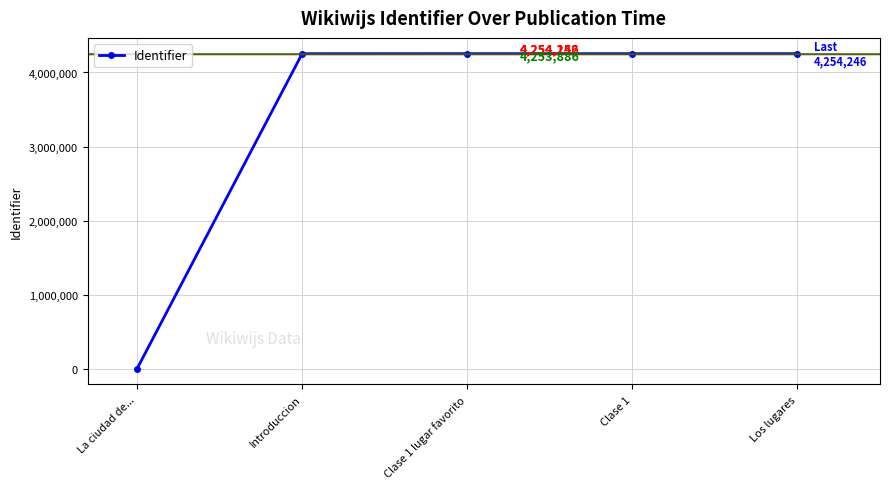

How many lines are shown in the chart?

1